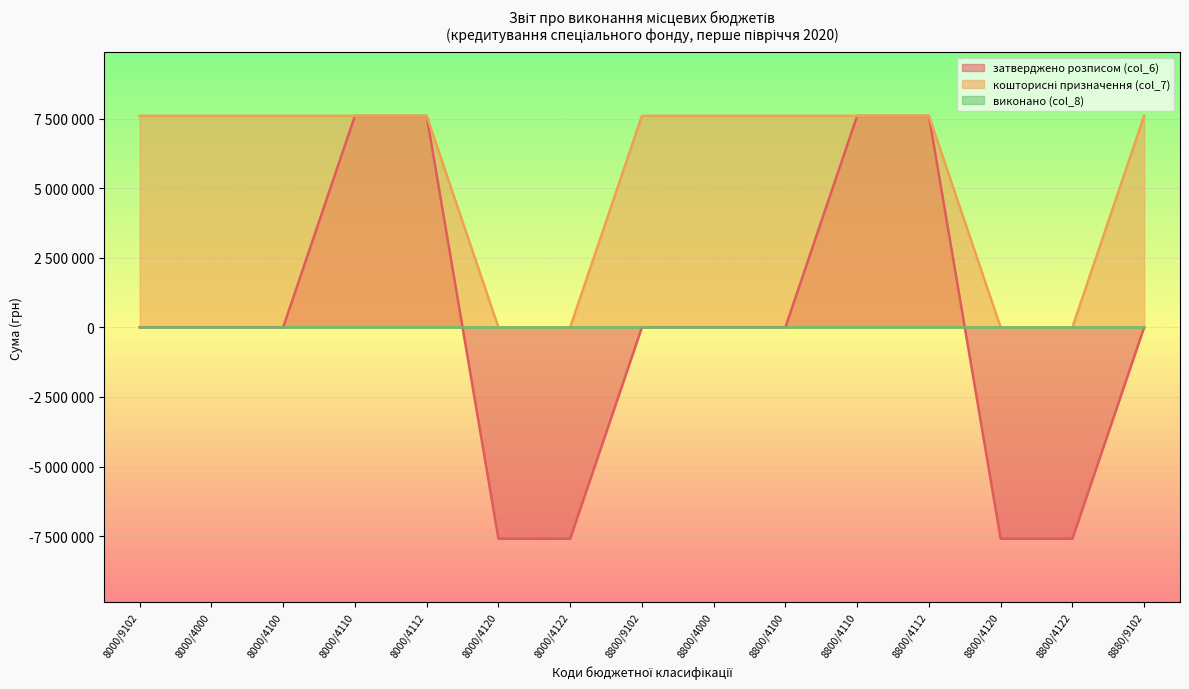

Rank the categories by кошторисні призначення (col_7) value from lowest to highest.

8000/4120, 8000/4122, 8800/4120, 8800/4122, 8000/9102, 8000/4000, 8000/4100, 8000/4110, 8000/4112, 8800/9102, 8800/4000, 8800/4100, 8800/4110, 8800/4112, 8880/9102